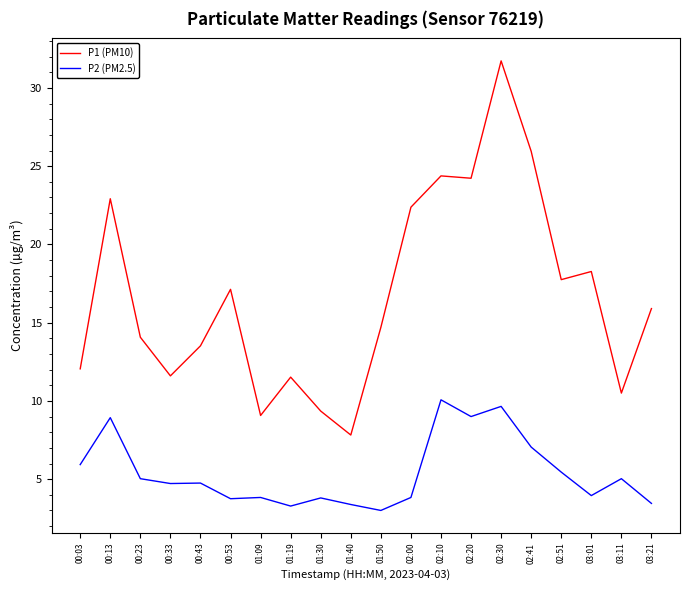

What are all the series names shown in the legend?

P1 (PM10), P2 (PM2.5)